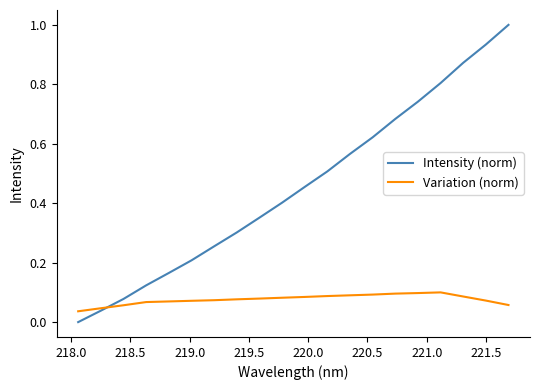

What is the greatest value displayed?

1.0